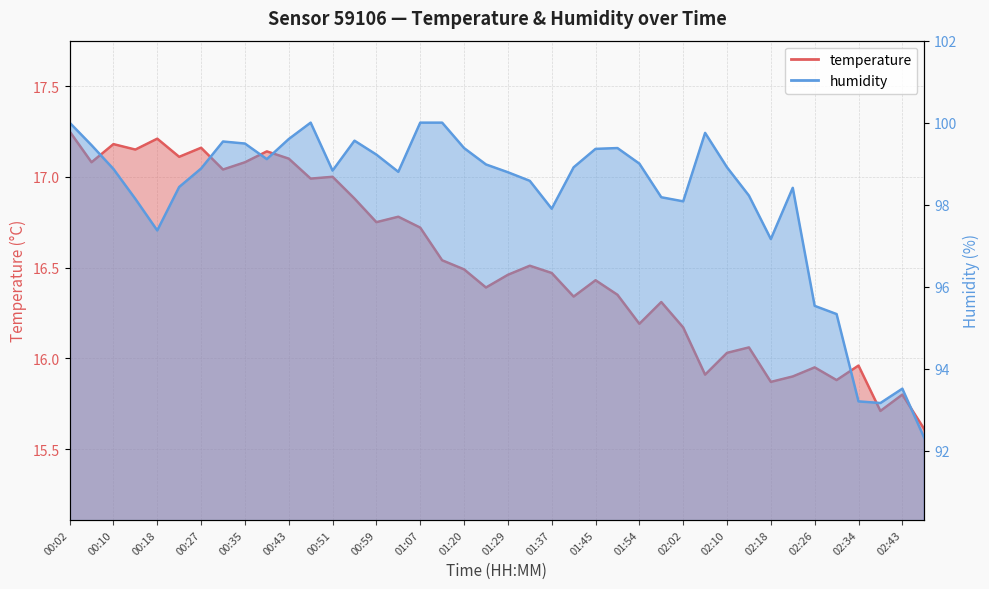

Rank the series by their maximum value, from highest to lowest.

humidity, temperature